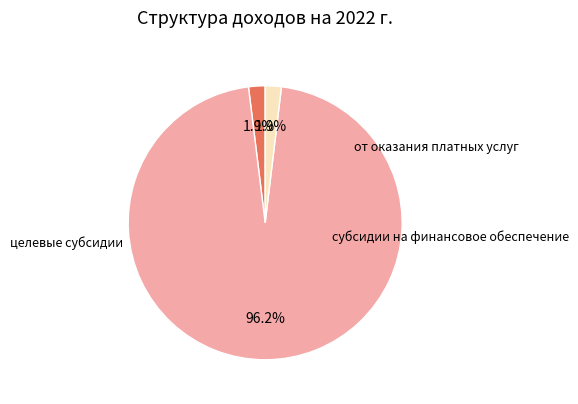

How many segments does this pie chart have?

3